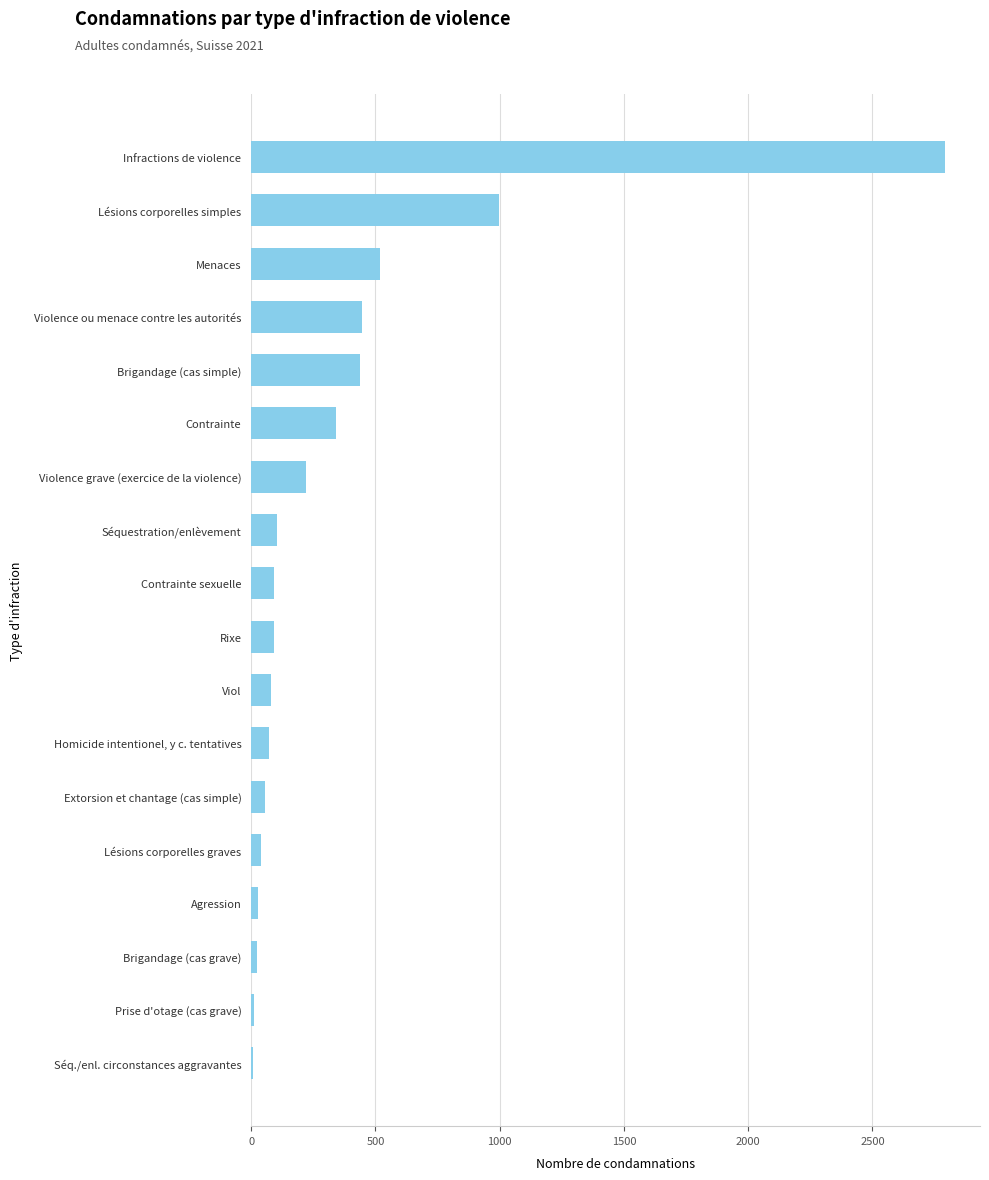

At which label is the value closest to 1400?

Lésions corporelles simples